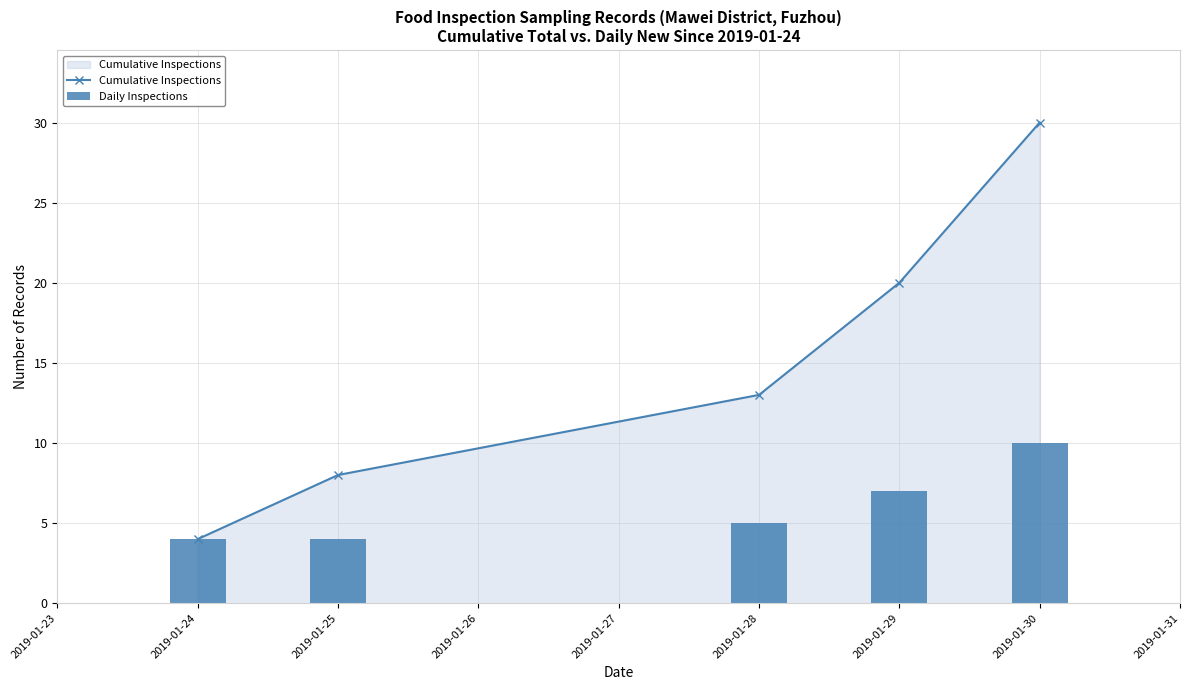

List the series in order of their peak value, highest first.

Cumulative Inspections, Daily Inspections